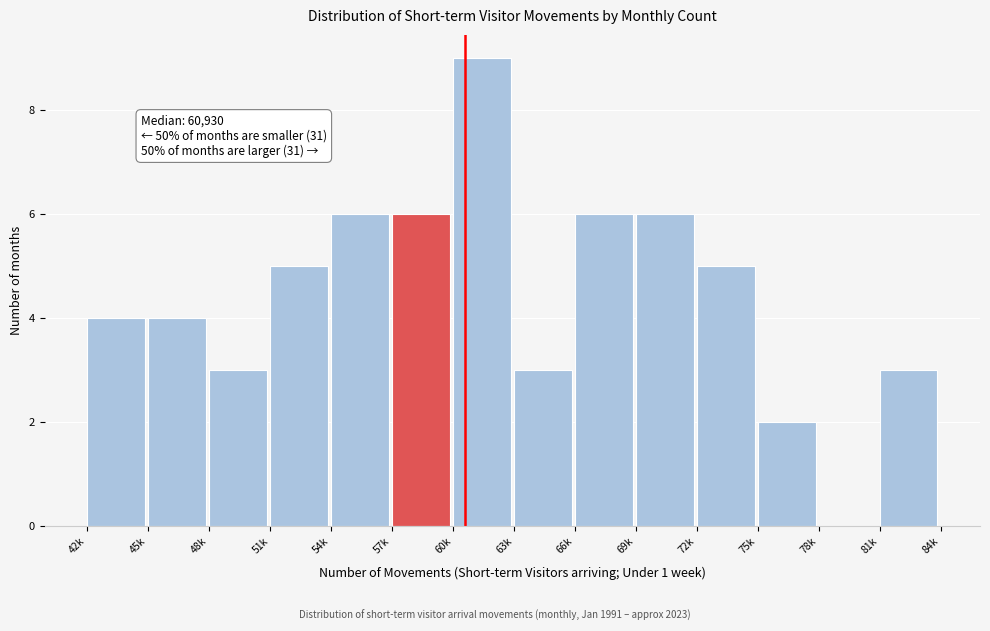

Reading right to left, list all the values displayed in this chart.

81k=3	78k=0	75k=2	72k=5	69k=6	66k=6	63k=3	60k=9	57k=6	54k=6	51k=5	48k=3	45k=4	42k=4